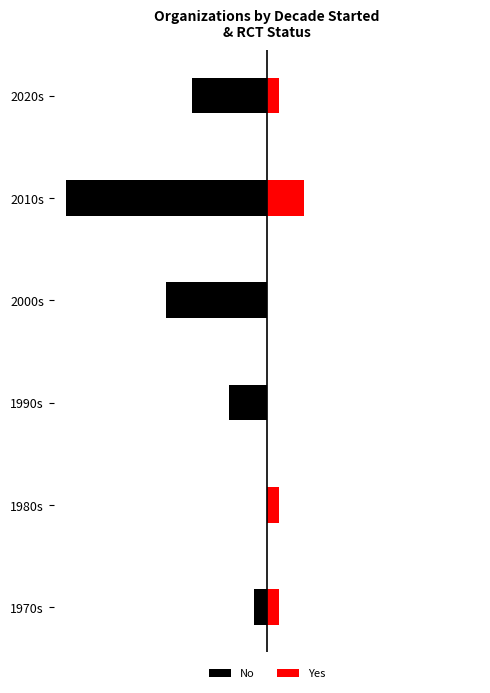

What is the total value across all series at 2010s?

-13